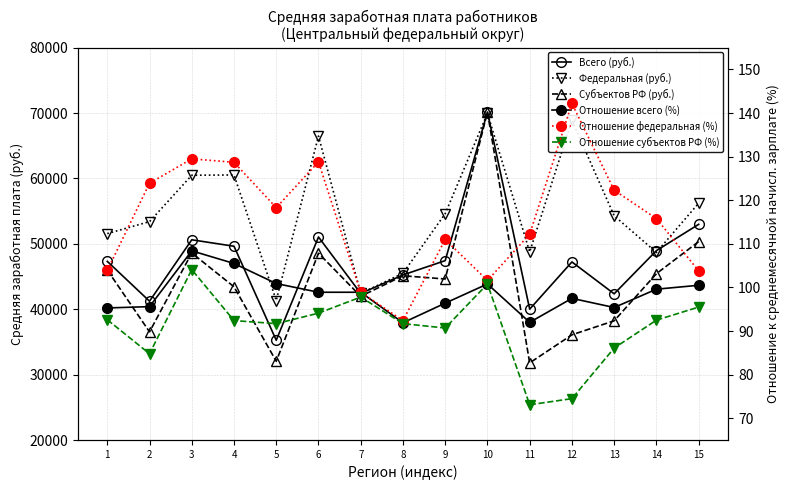

Is the value of Федеральная (руб.) at 6 greater than the value of Субъектов РФ (руб.) at 13?

Yes